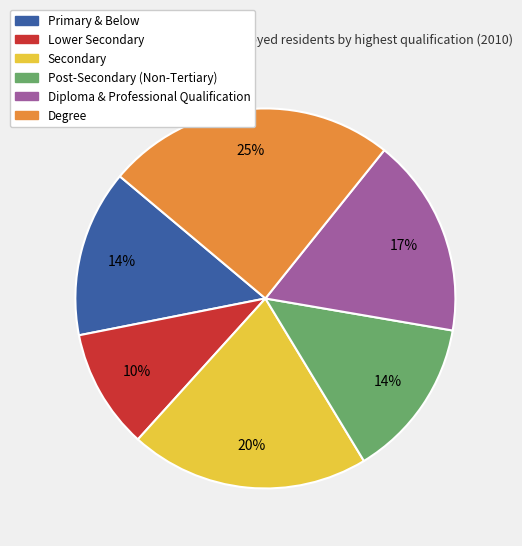

Do Diploma & Professional Qualification and Post-Secondary (Non-Tertiary) together represent more than half of the pie?

No